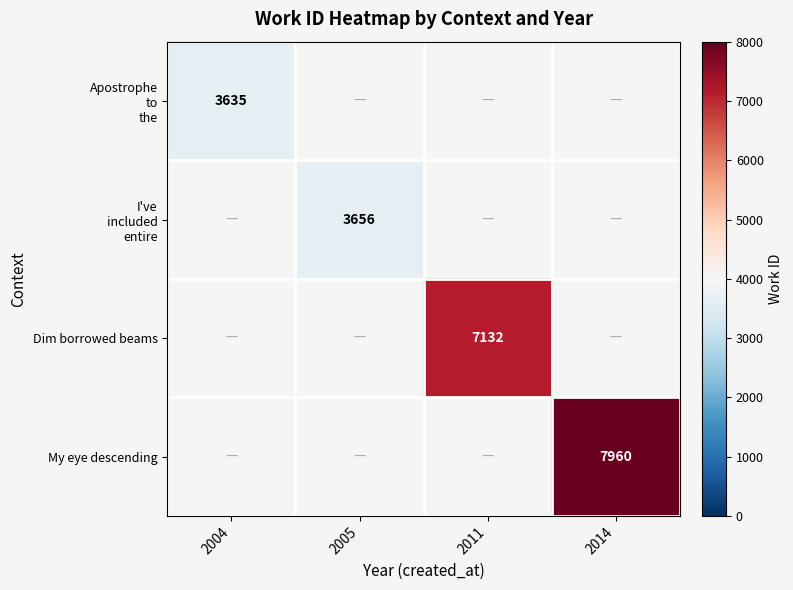

The value of Dim borrowed beams at 2011 is 7132. True or false?

True